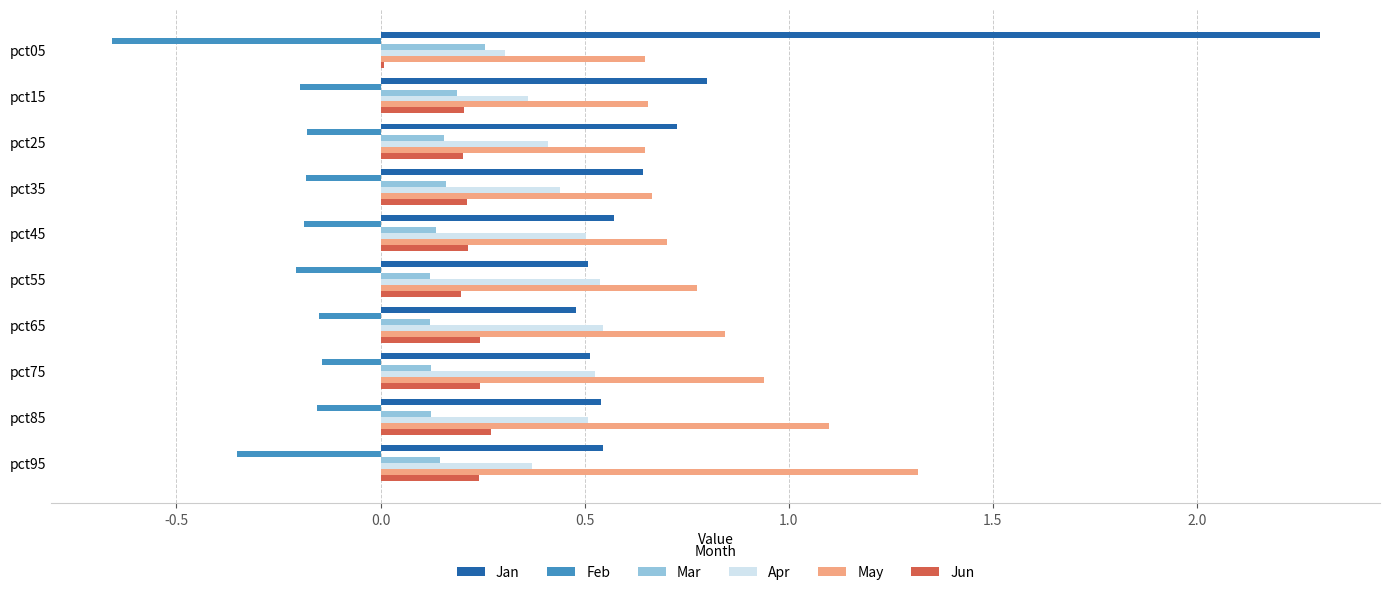

The Jun series shows 0.2 at pct55. True or false?

True